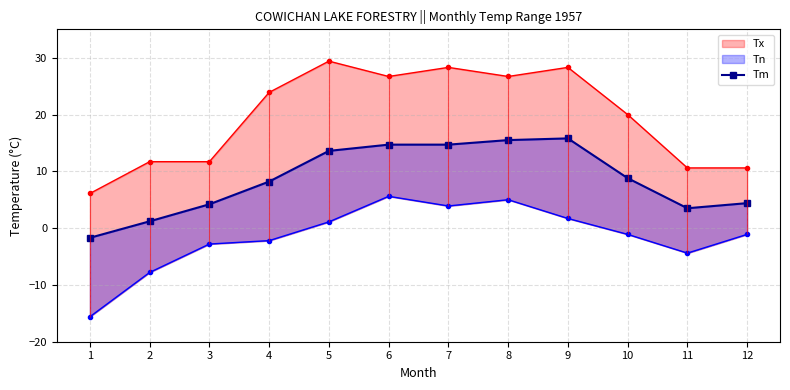

Rank the categories by value from highest to lowest.

9, 8, 6, 7, 5, 10, 4, 12, 3, 11, 2, 1